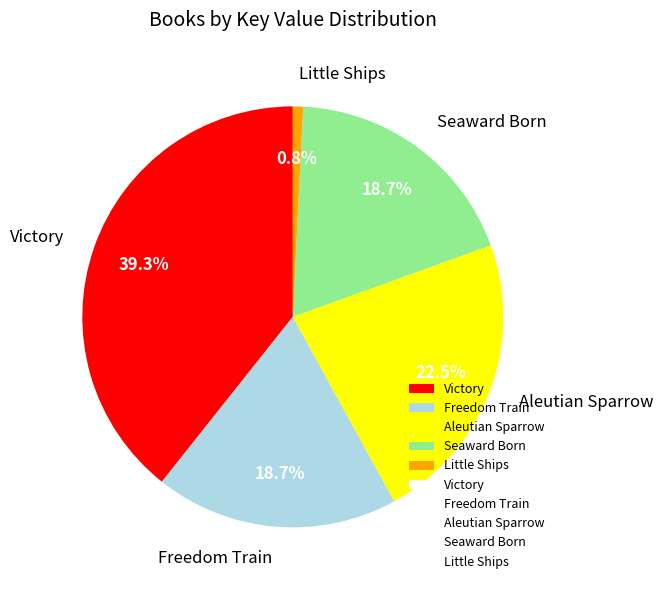

How many segments does this pie chart have?

5